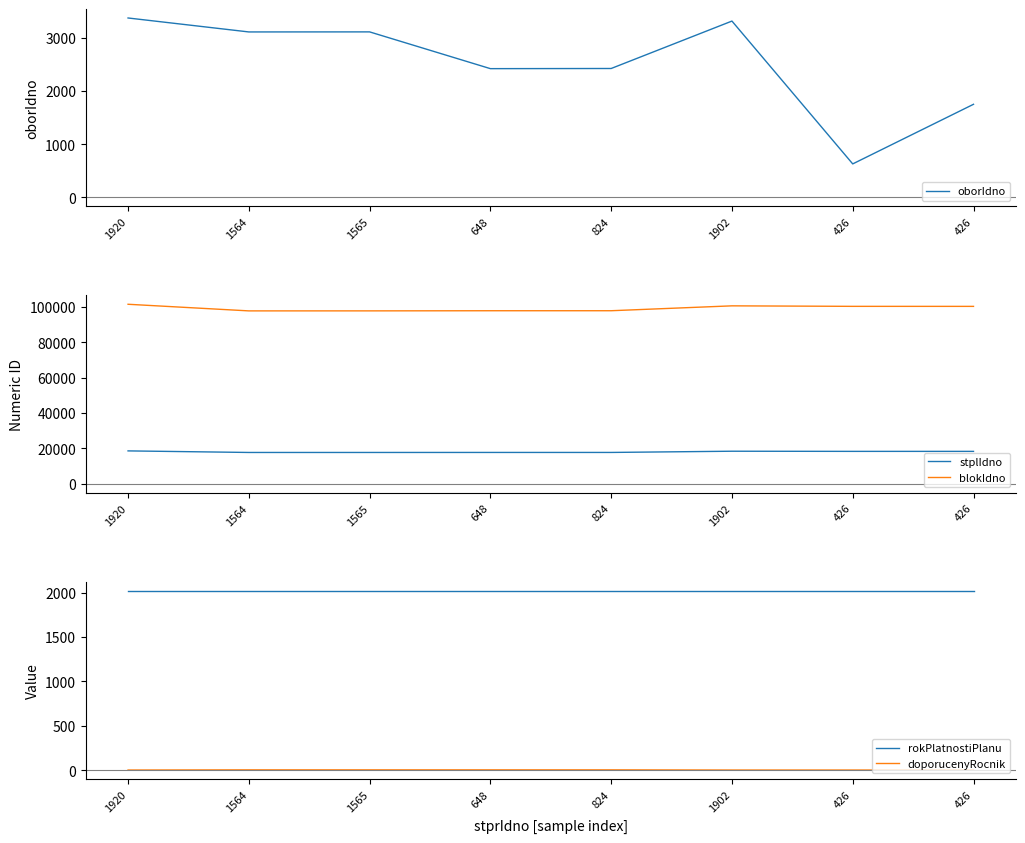

What is the value of the blokIdno point at the 1st from the left?

101411